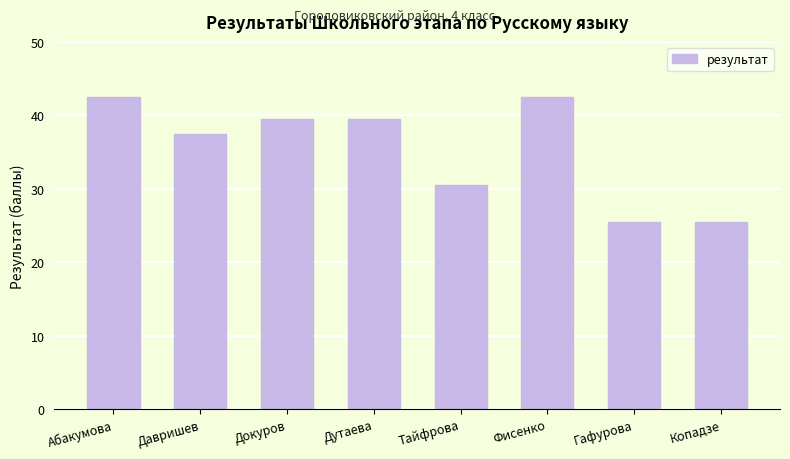

Is it true that the value at Абакумова is 68.5?

False